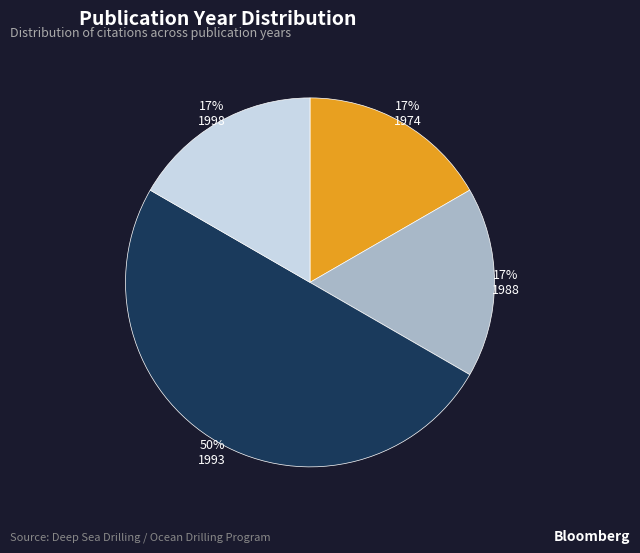

Do 1974 and 1993 together represent more than half of the pie?

Yes